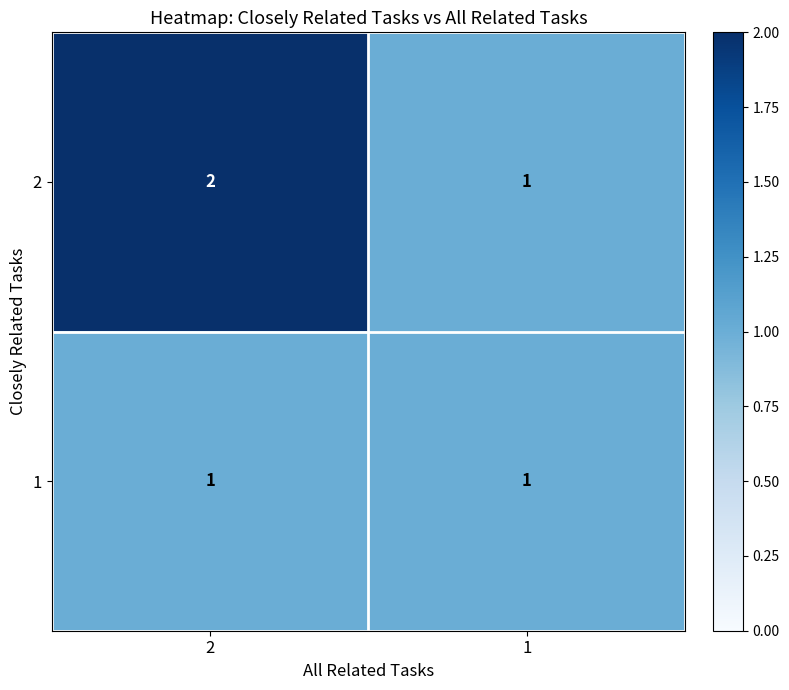

True or false: 2 has a value of 1 at 2.

False